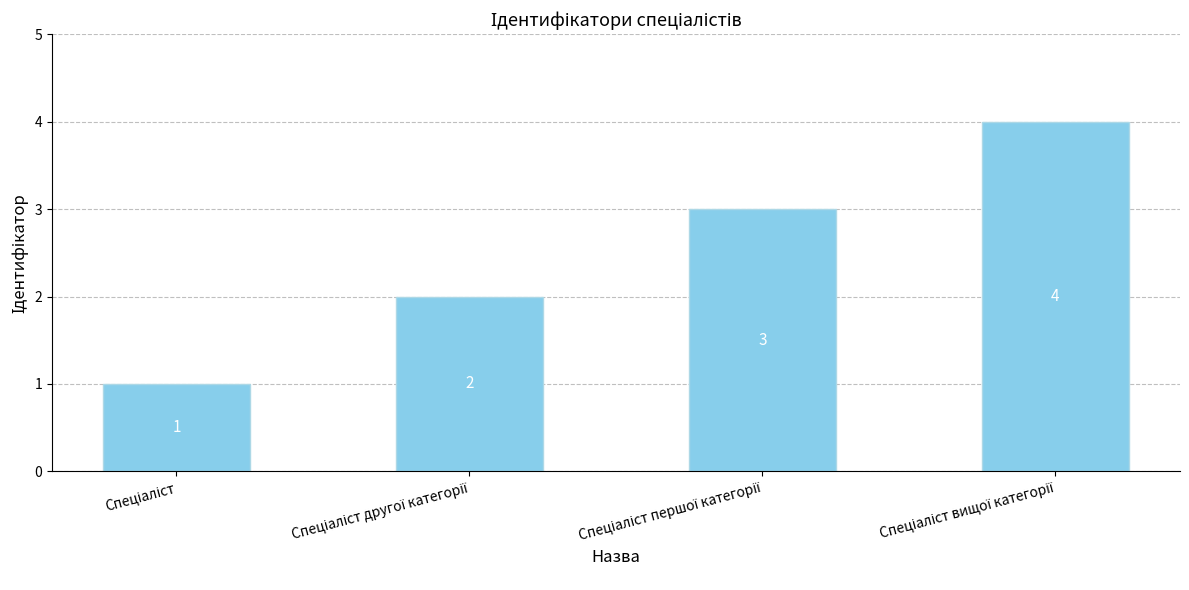

How many values are between 2 and 4?

3